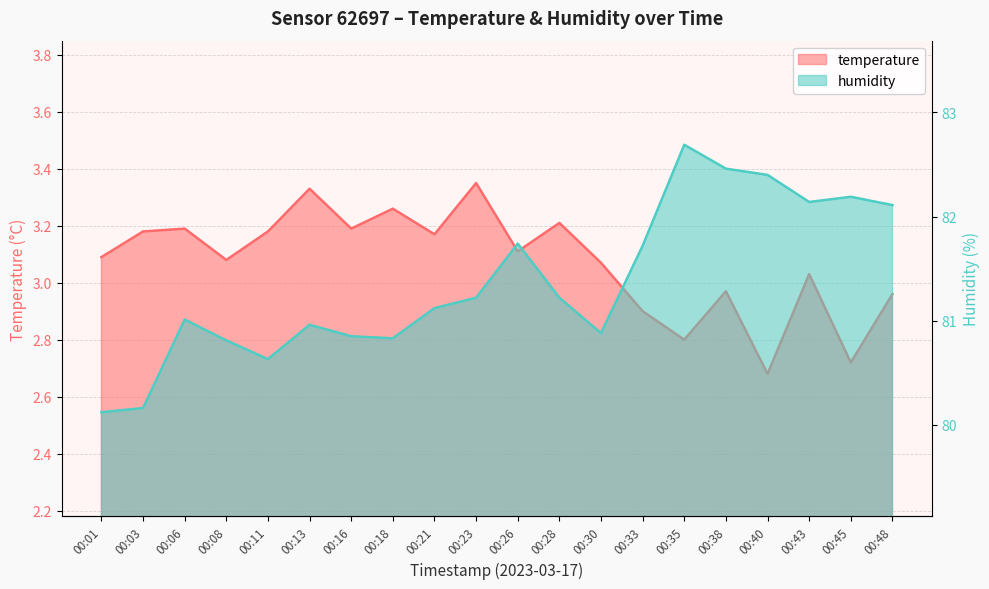

How many interior local peaks does the humidity series have?

5